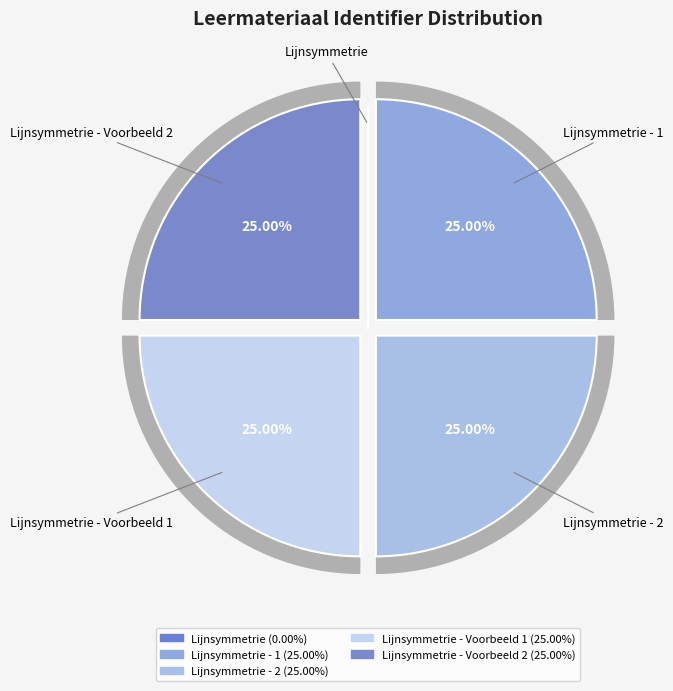

Is there a majority slice in this chart?

No